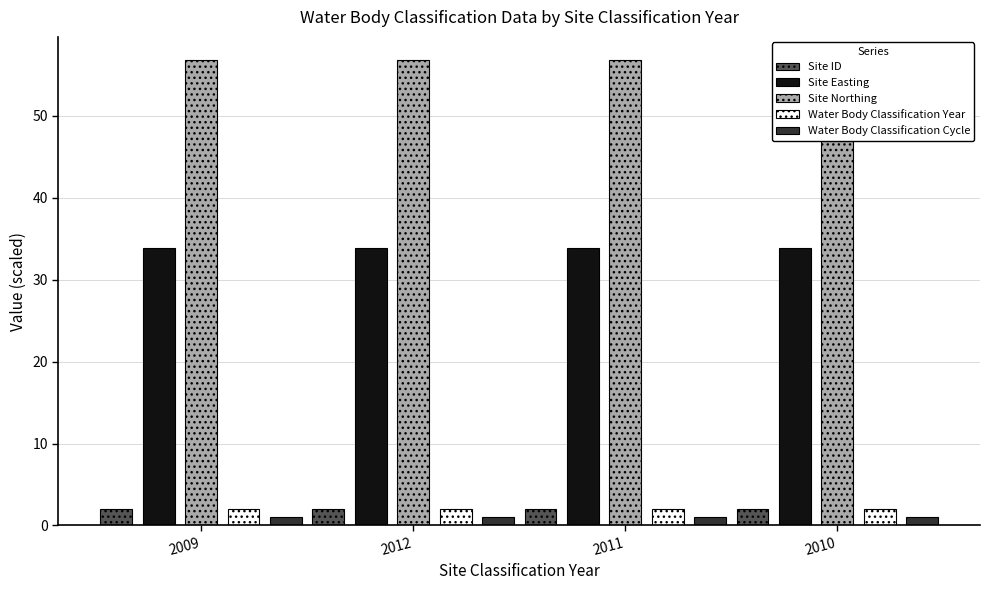

Reading left to right, list all the values displayed in this chart.

Site ID: 2009=2.0	2012=2.0	2011=2.0	2010=2.0
Site Easting: 2009=33.9	2012=33.9	2011=33.9	2010=33.9
Site Northing: 2009=56.8	2012=56.8	2011=56.8	2010=56.8
Water Body Classification Year: 2009=2.0	2012=2.0	2011=2.0	2010=2.0
Water Body Classification Cycle: 2009=1.0	2012=1.0	2011=1.0	2010=1.0